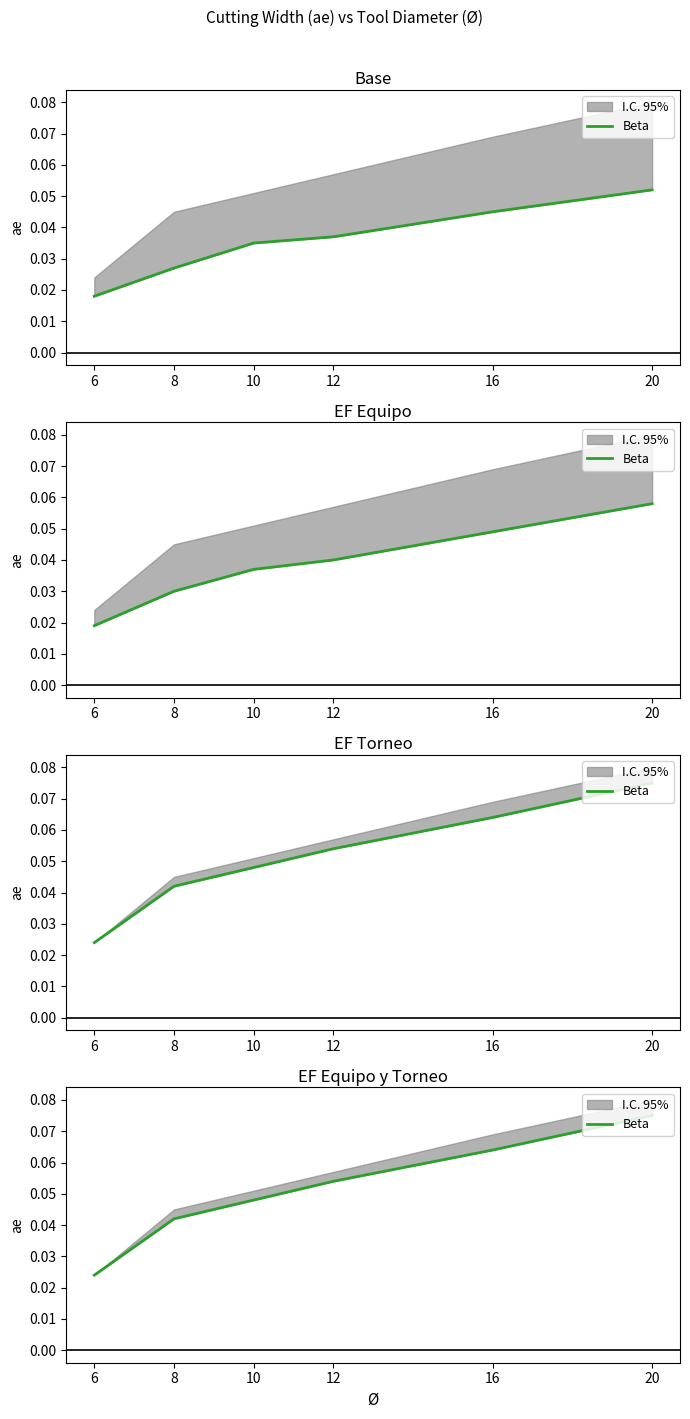

Reading right to left, extract all data points from this chart.

0.1	0.1	0.1	0.0	0.0	0.0